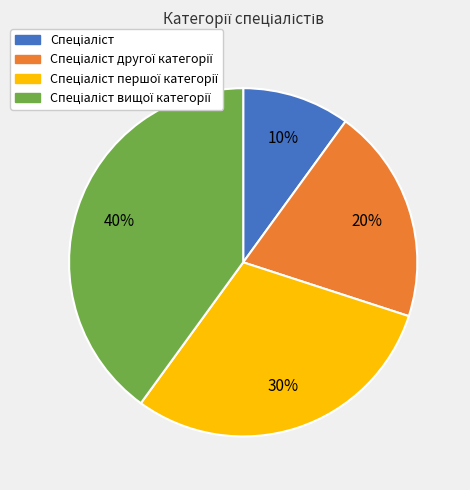

Is there any slice that represents more than half of the pie?

No